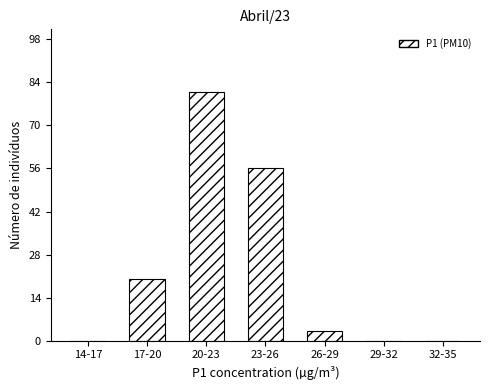

Reading right to left, extract all data points from this chart.

32-35=0	29-32=0	26-29=3	23-26=56	20-23=81	17-20=20	14-17=0